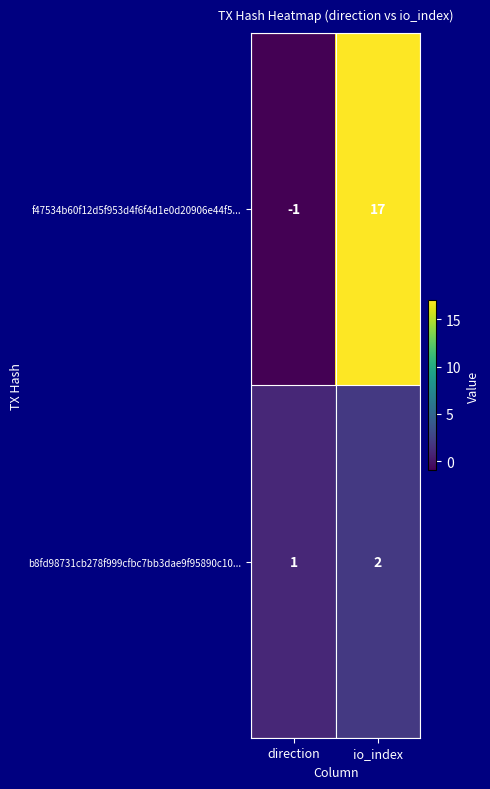

Which category has the lowest value in the f47534b60f12d5f953d4f6f4d1e0d20906e44f5... series?

direction